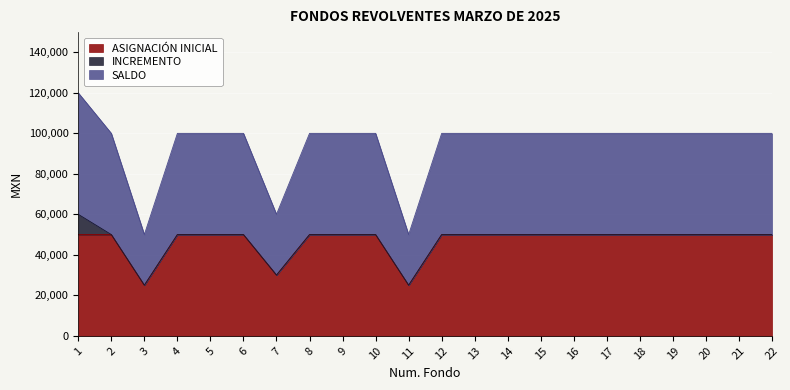

How many lines are shown in the chart?

3